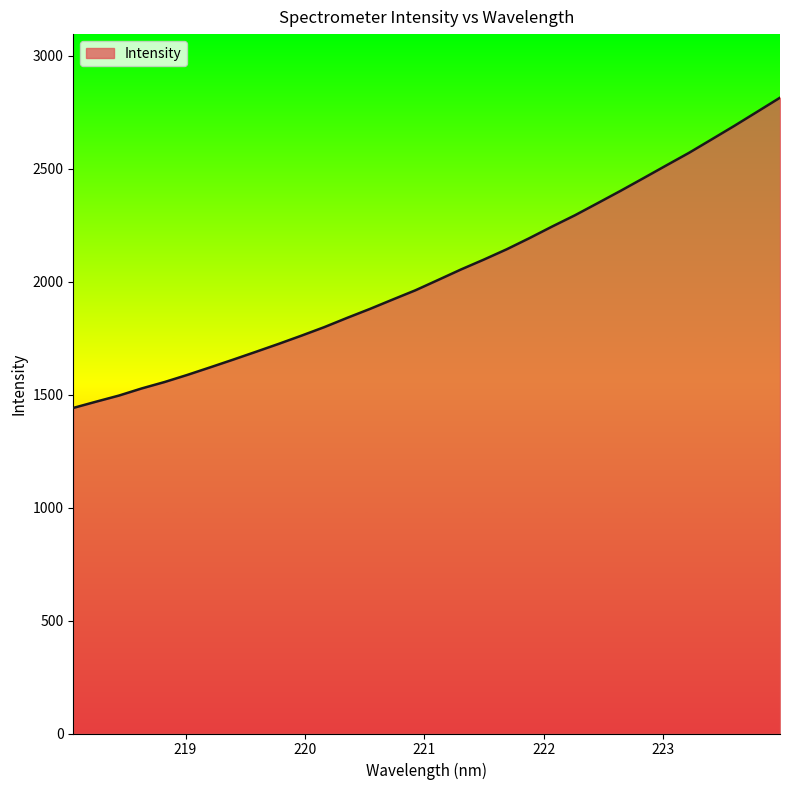

What is the smallest value displayed?

1440.8